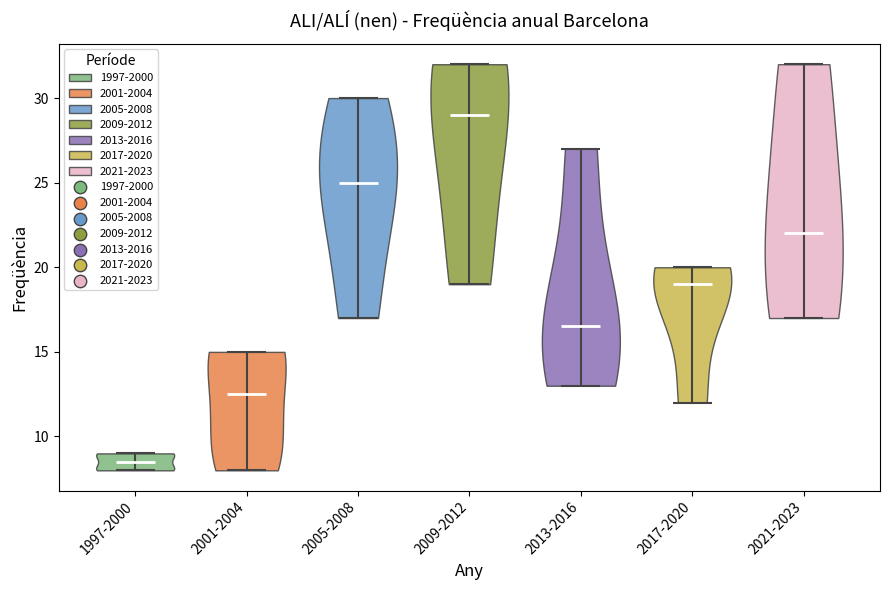

What is the highest point the violin for 1997-2000 reaches on the y-axis? The values are not printed on the chart, so give them approximately, as read against the axis.

9.0